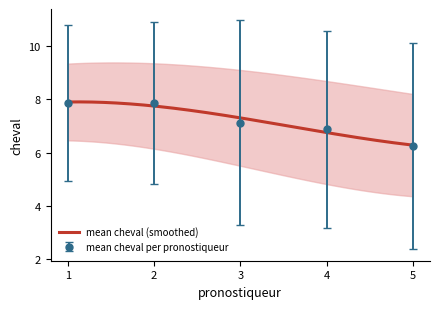

What is the minimum value for mean cheval (smoothed)?

6.3